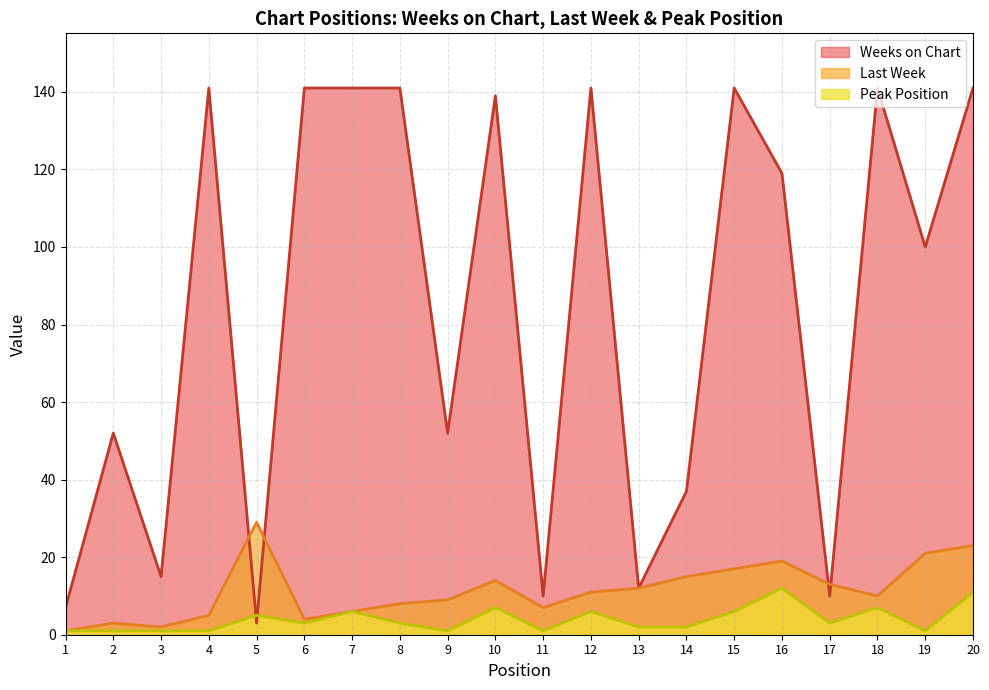

In Peak Position, how many points are lower than both neighbors (excluding endpoints)?

5